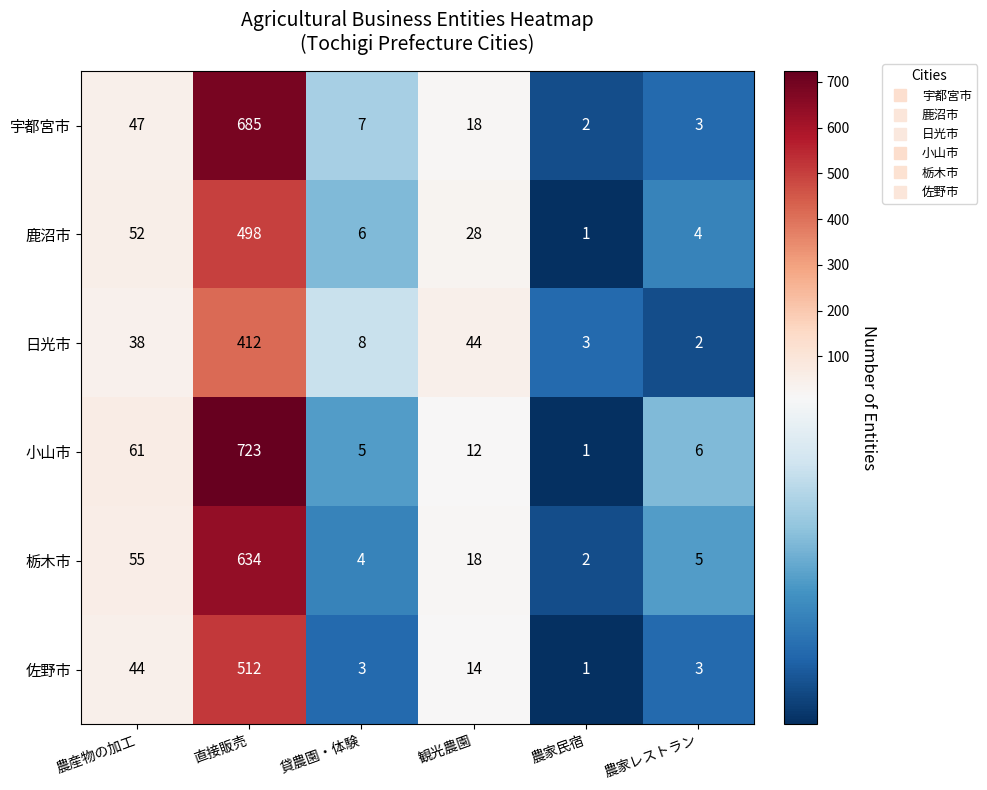

What is the approximate value of 日光市 at 農産物の加工, to the nearest 10?

40